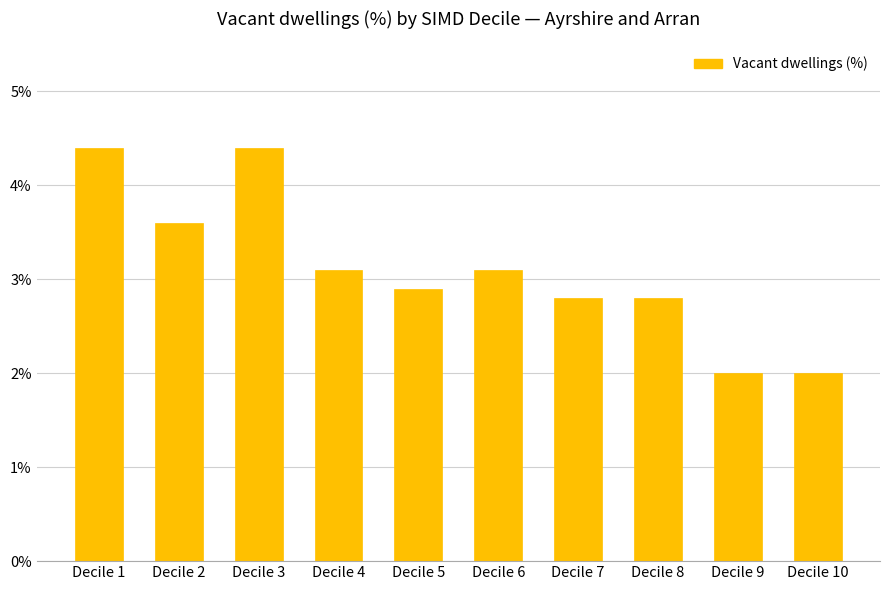

What is the maximum value shown in the chart?

4.4